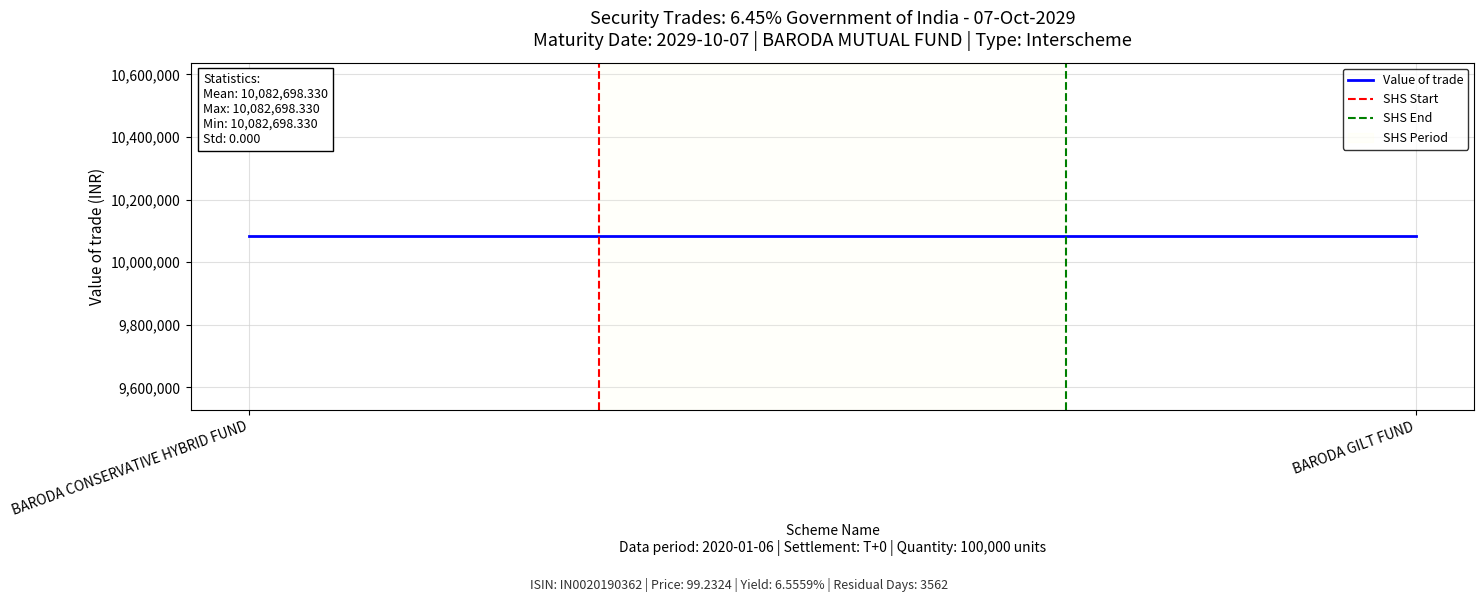

Rank the categories by Value of trade value from lowest to highest.

BARODA CONSERVATIVE HYBRID FUND, BARODA GILT FUND